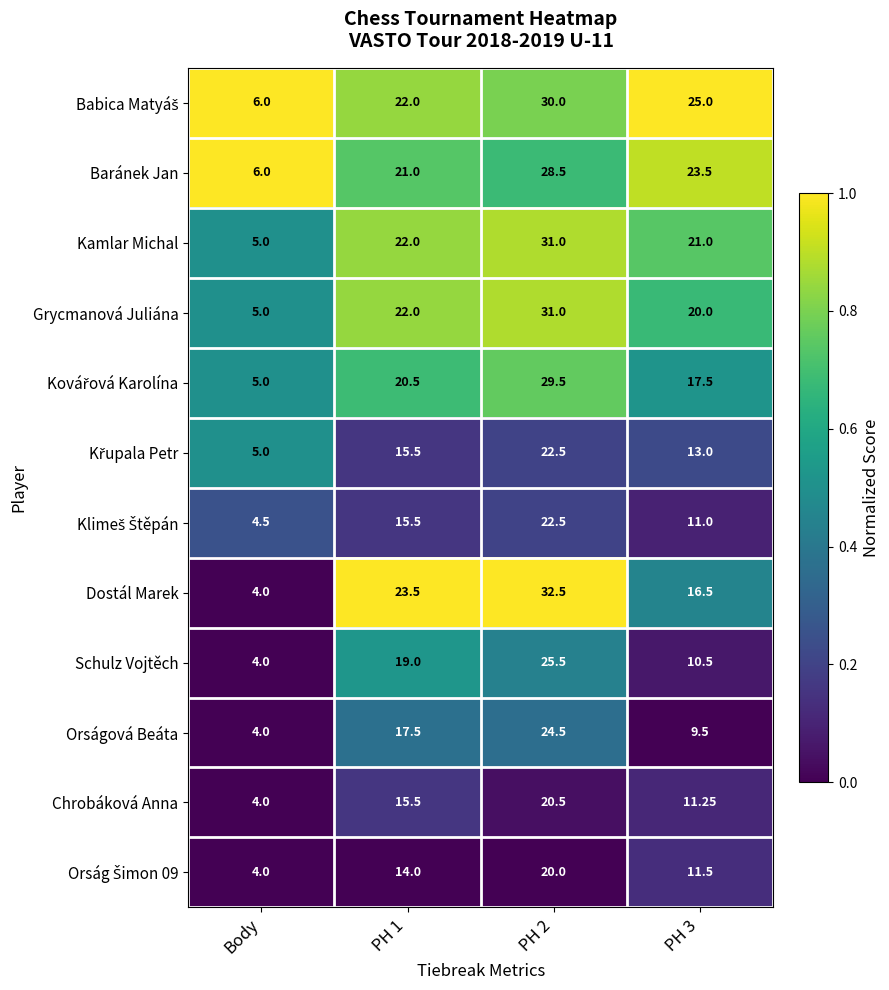

Which category has the lowest value in the Grycmanová Juliána series?

Body